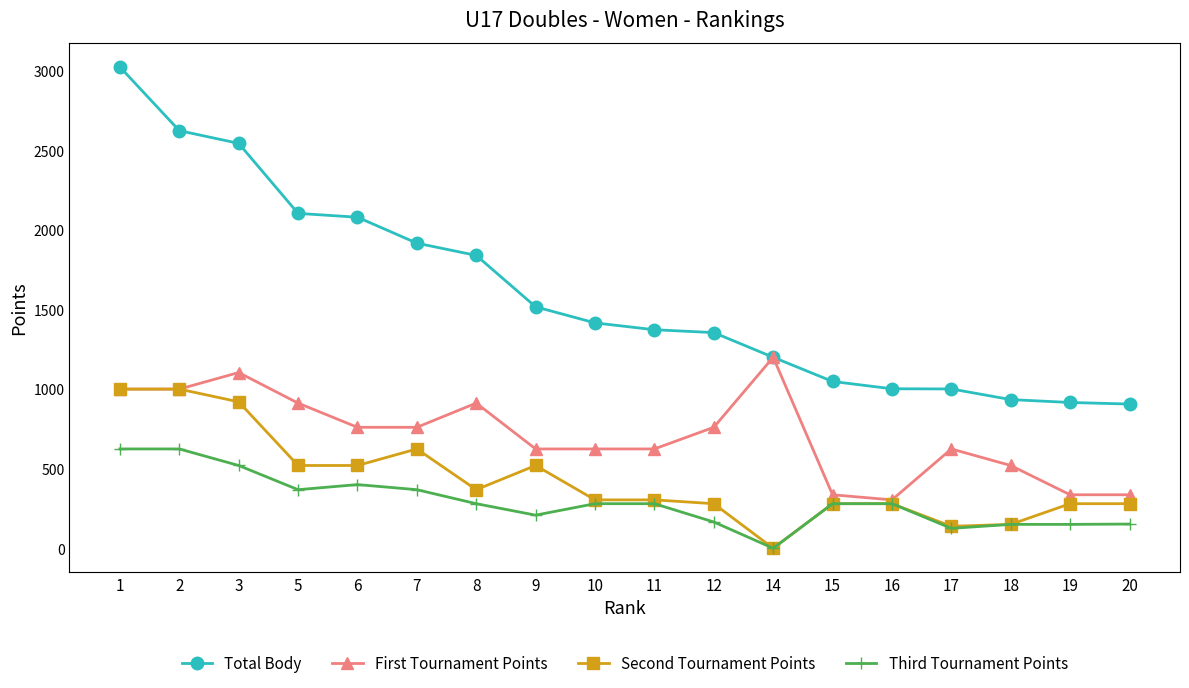

Between 5 and 11, which series saw the biggest shift?

Total Body